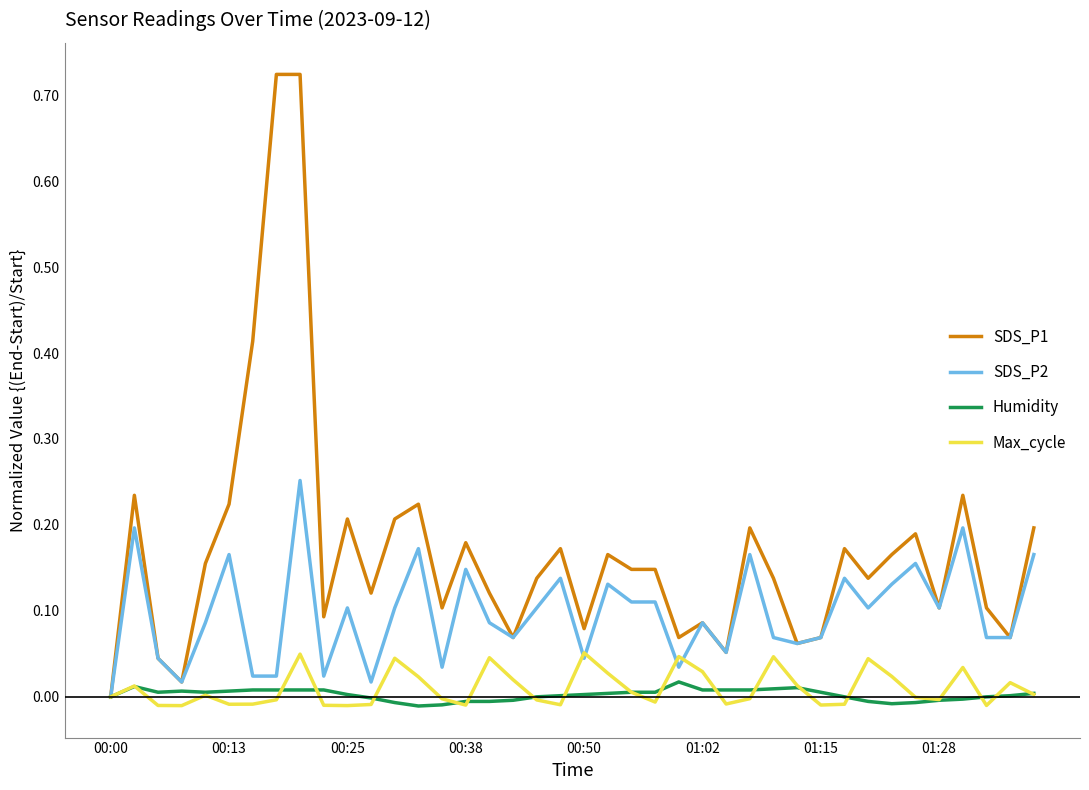

Which series has the largest total across all categories?

SDS_P1